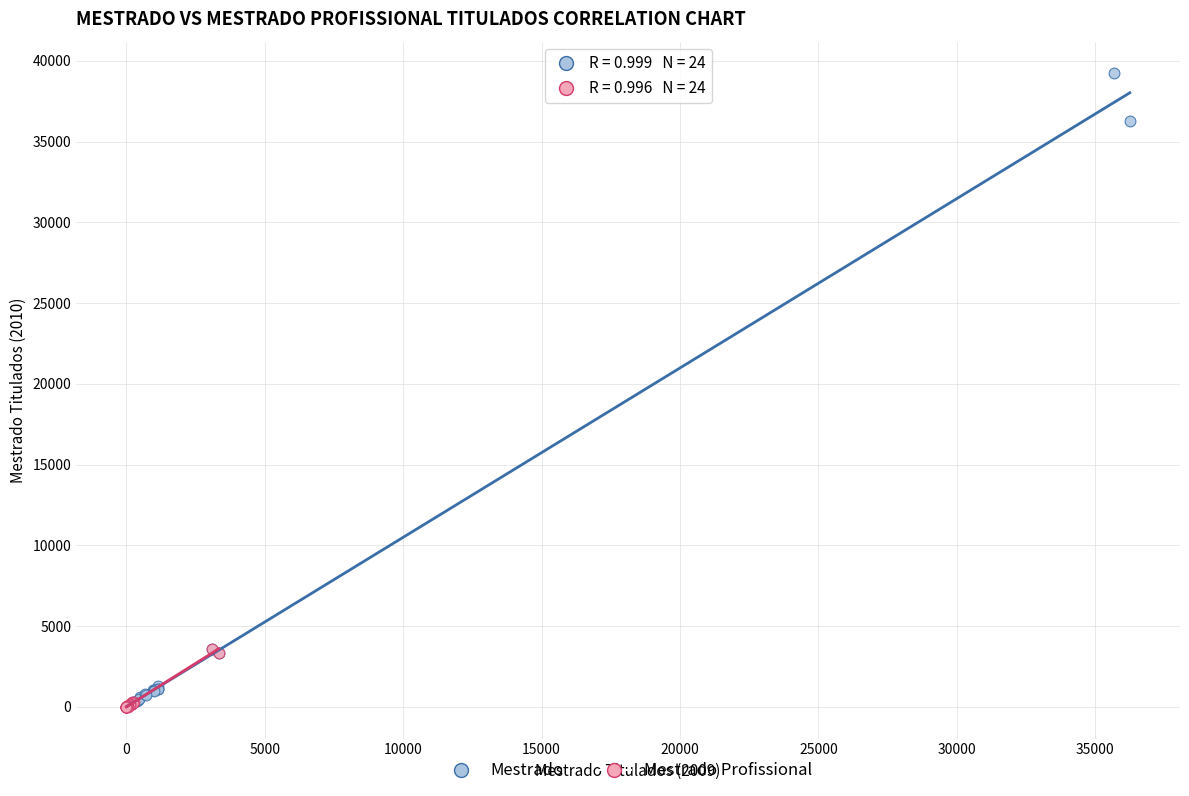

Which series has the largest Y range (max minus min)?

Mestrado